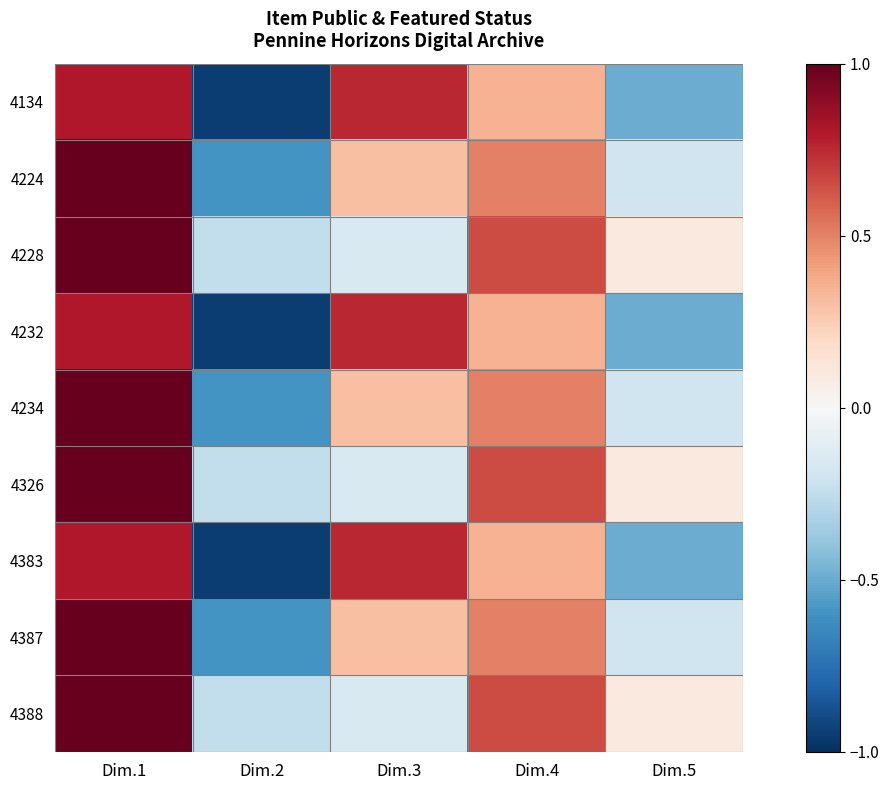

At how many categories does at least one series exceed 0?

4